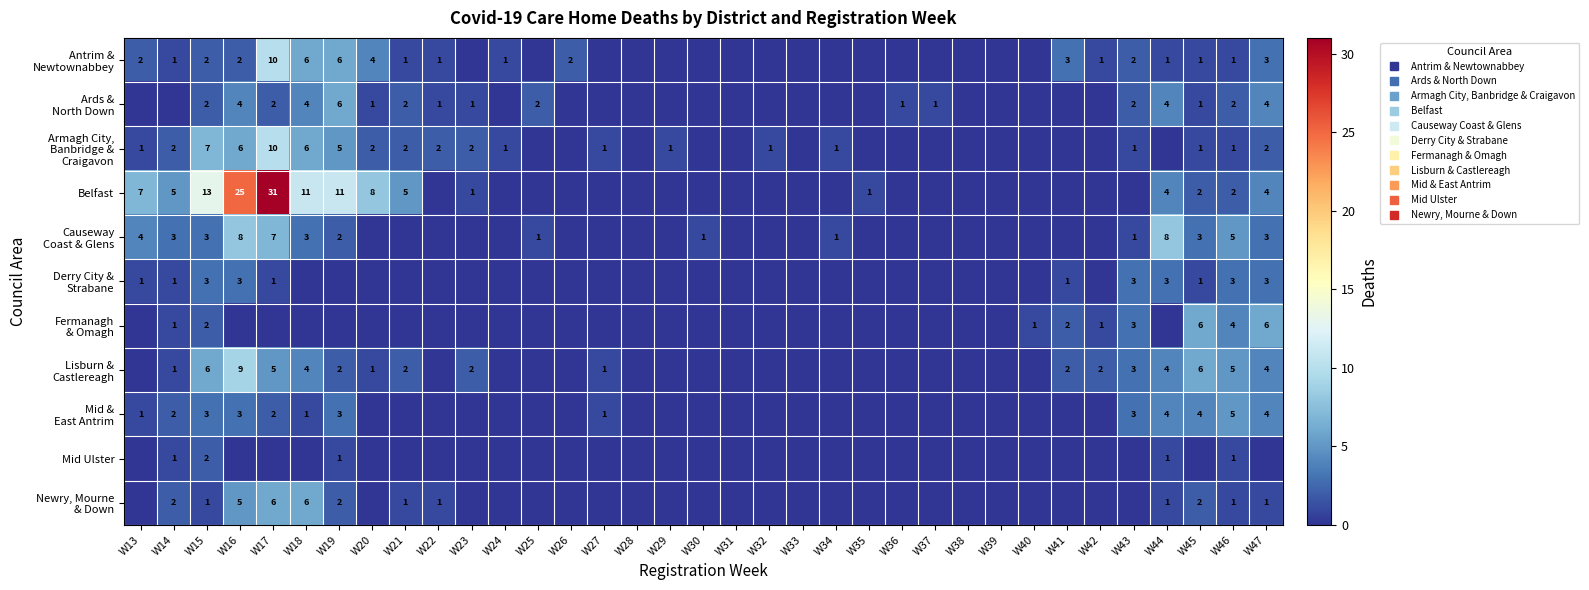

Is it true that Fermanagh & Omagh equals 0 at W18?

True